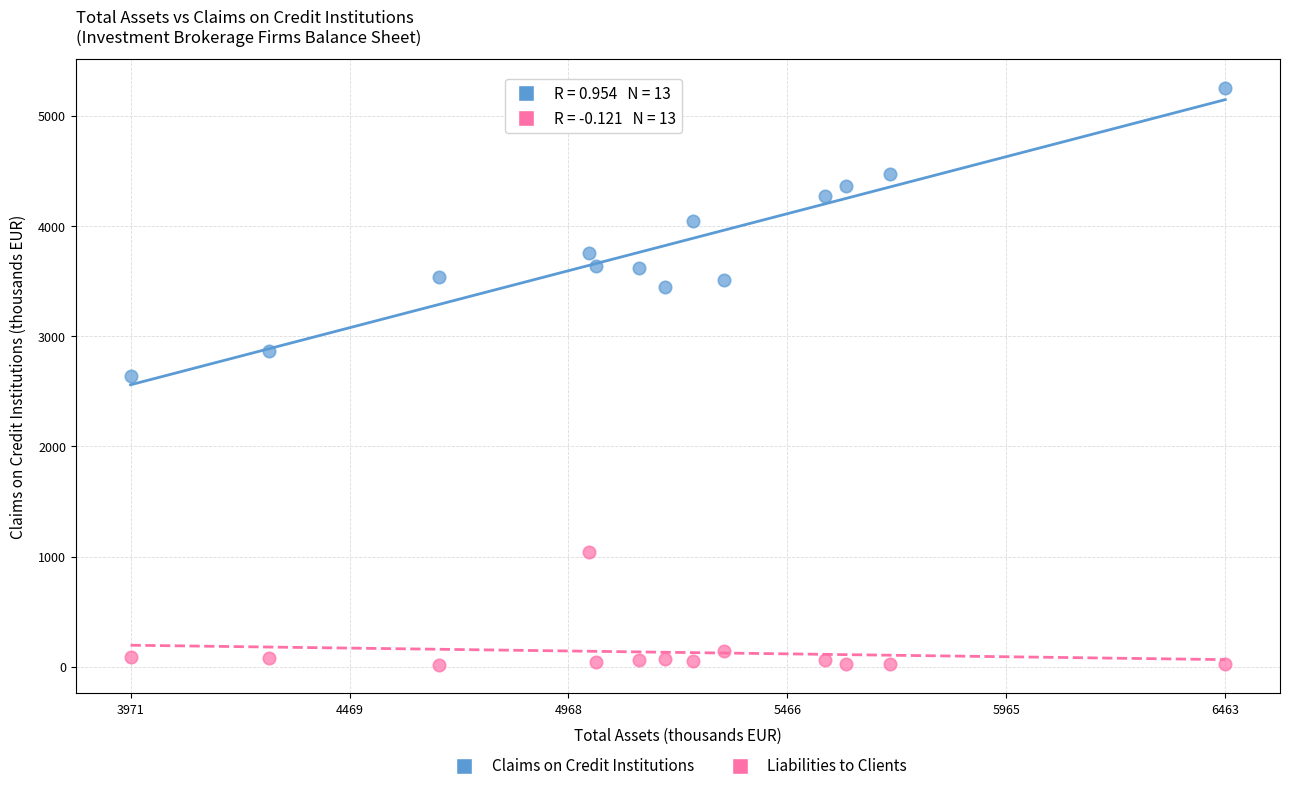

Which series reaches the minimum Y coordinate?

Liabilities to Clients